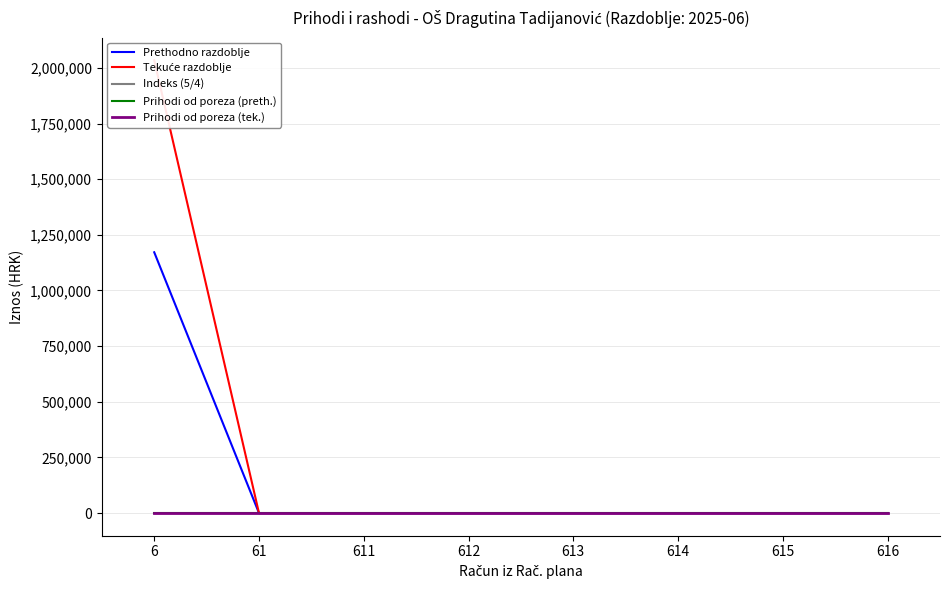

Rank the series at 616 from lowest to highest value.

Prethodno razdoblje, Tekuće razdoblje, Indeks (5/4), Prihodi od poreza (preth.), Prihodi od poreza (tek.)